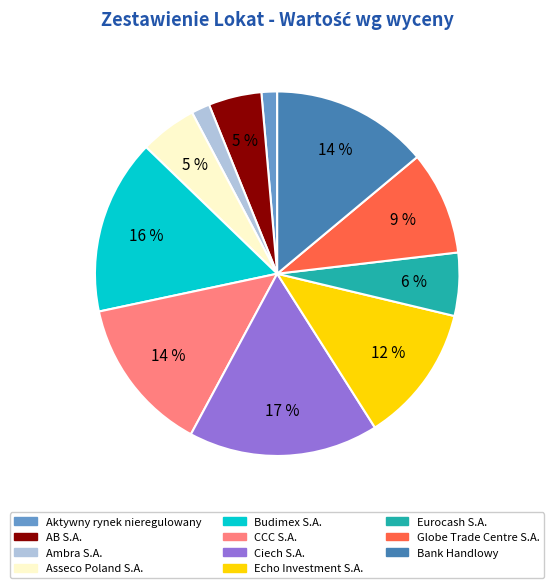

What is the largest slice in the pie chart?

Ciech S.A.